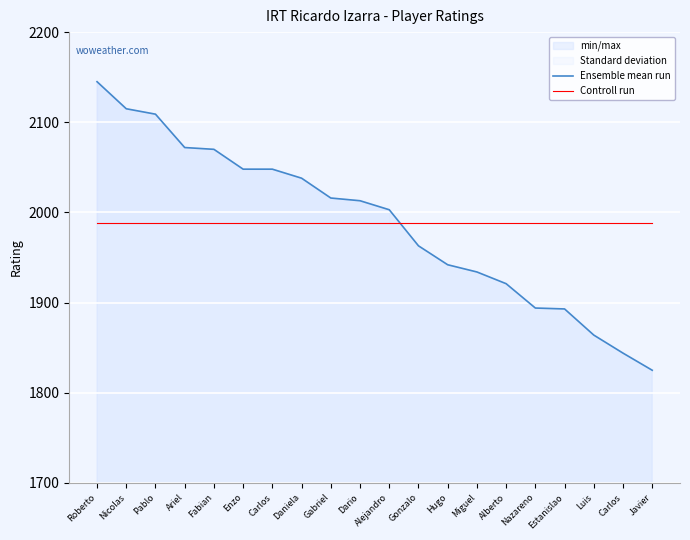

True or false: Ensemble mean run and Controll run cross at least once.

True